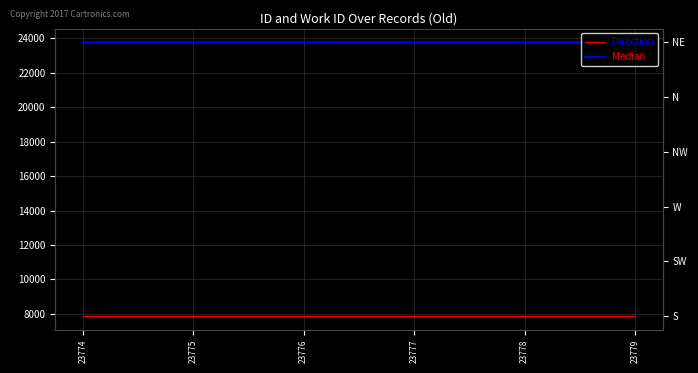

Reading left to right, transcribe all the data shown in this chart.

Direction: 7864	7864	7864	7864	7864	7864
Median: 23774	23775	23776	23777	23778	23779